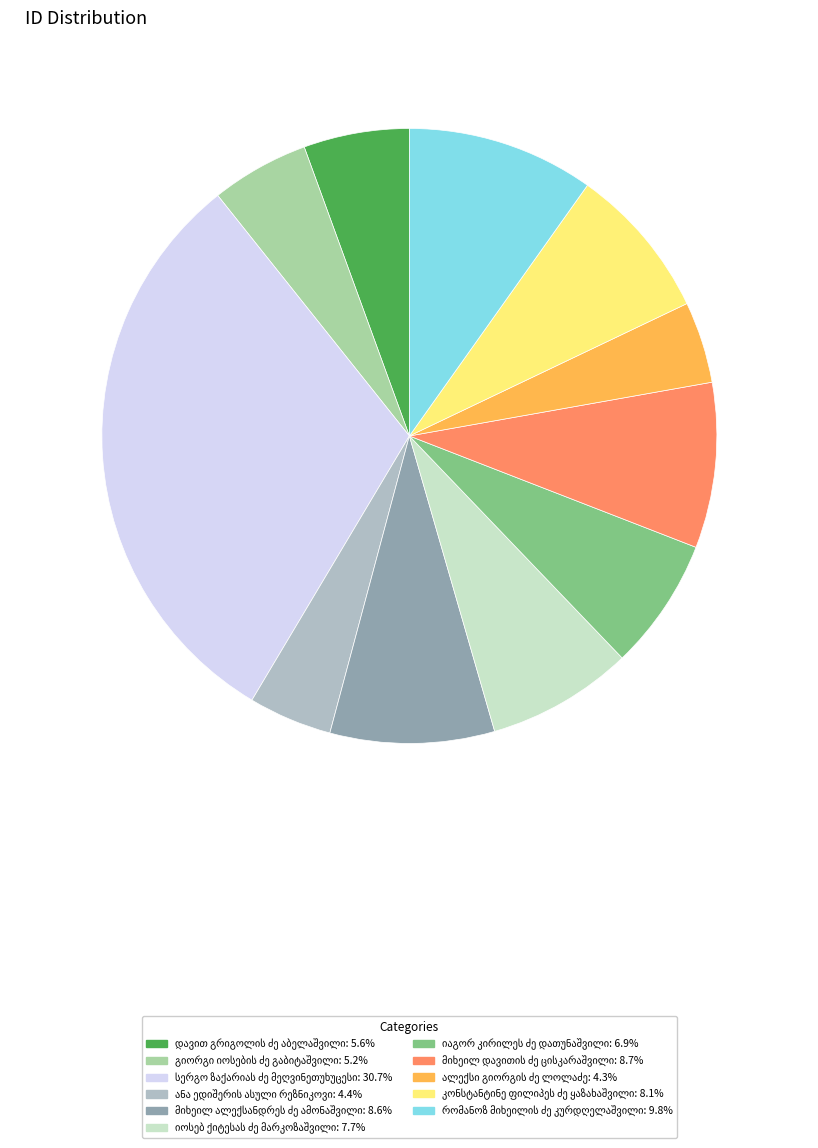

Is there any slice that represents more than half of the pie?

No